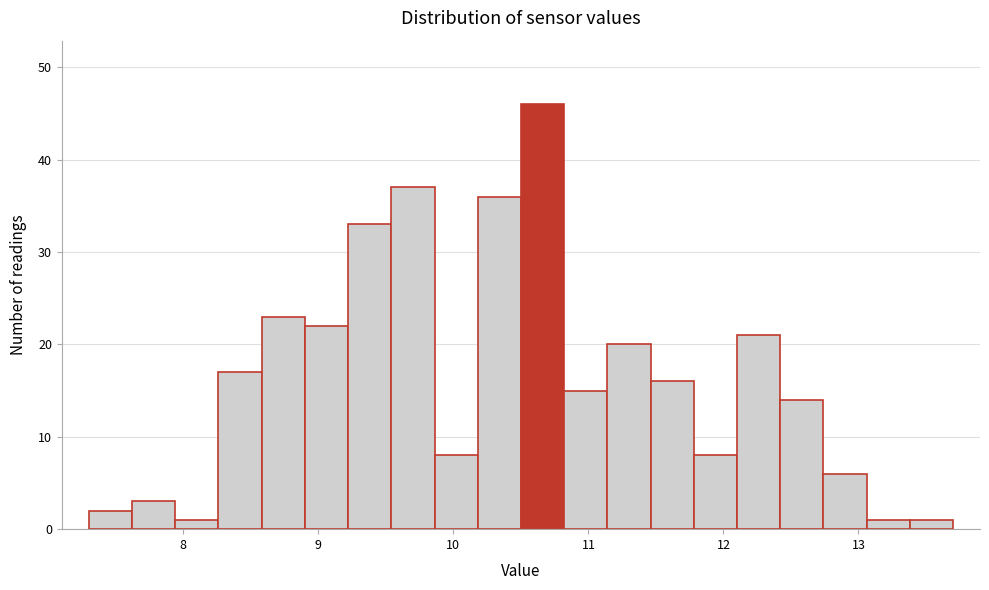

Read against the x-axis, roughly where is the centre of the tallest bar?

10.7